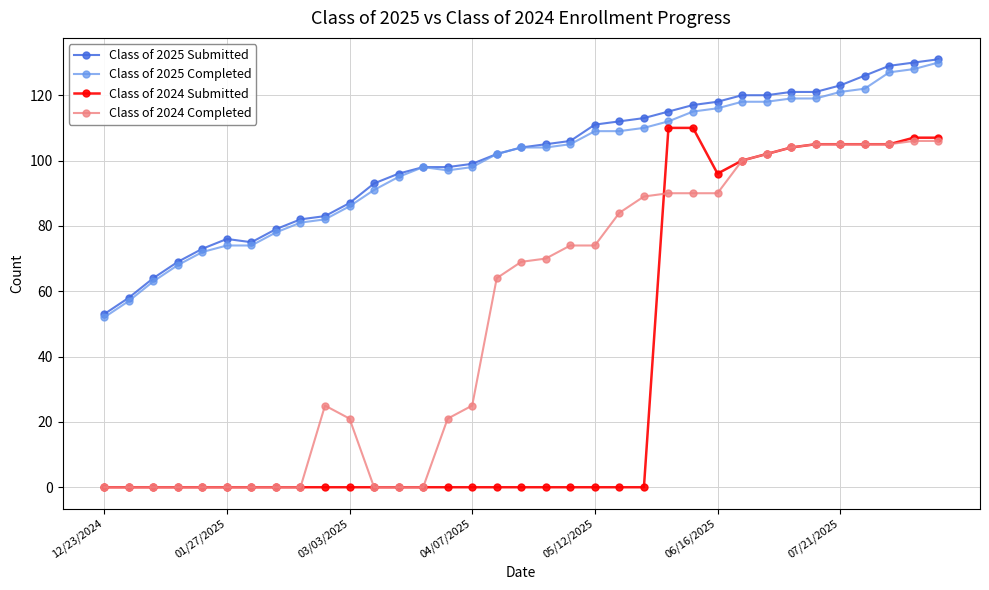

Which series has the largest total across all categories?

Class of 2025 Submitted